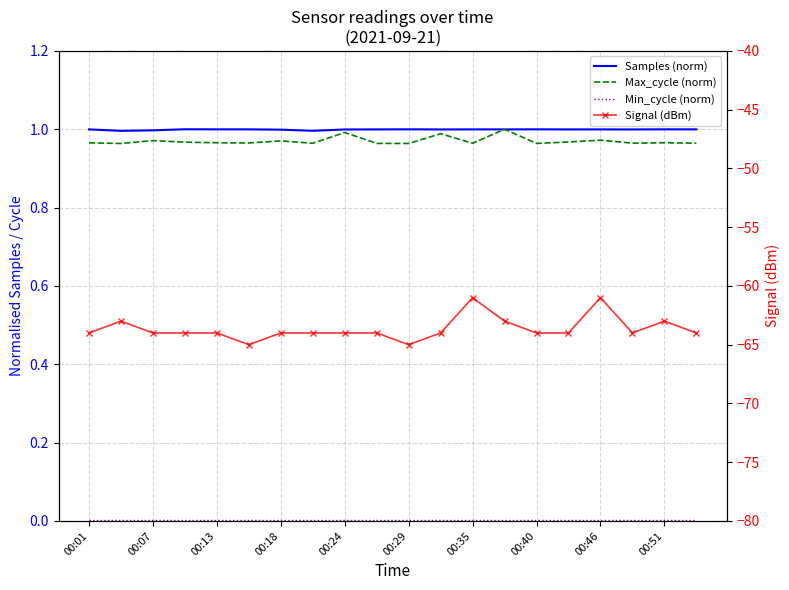

True or false: Samples (norm) and Min_cycle (norm) cross at least once.

False